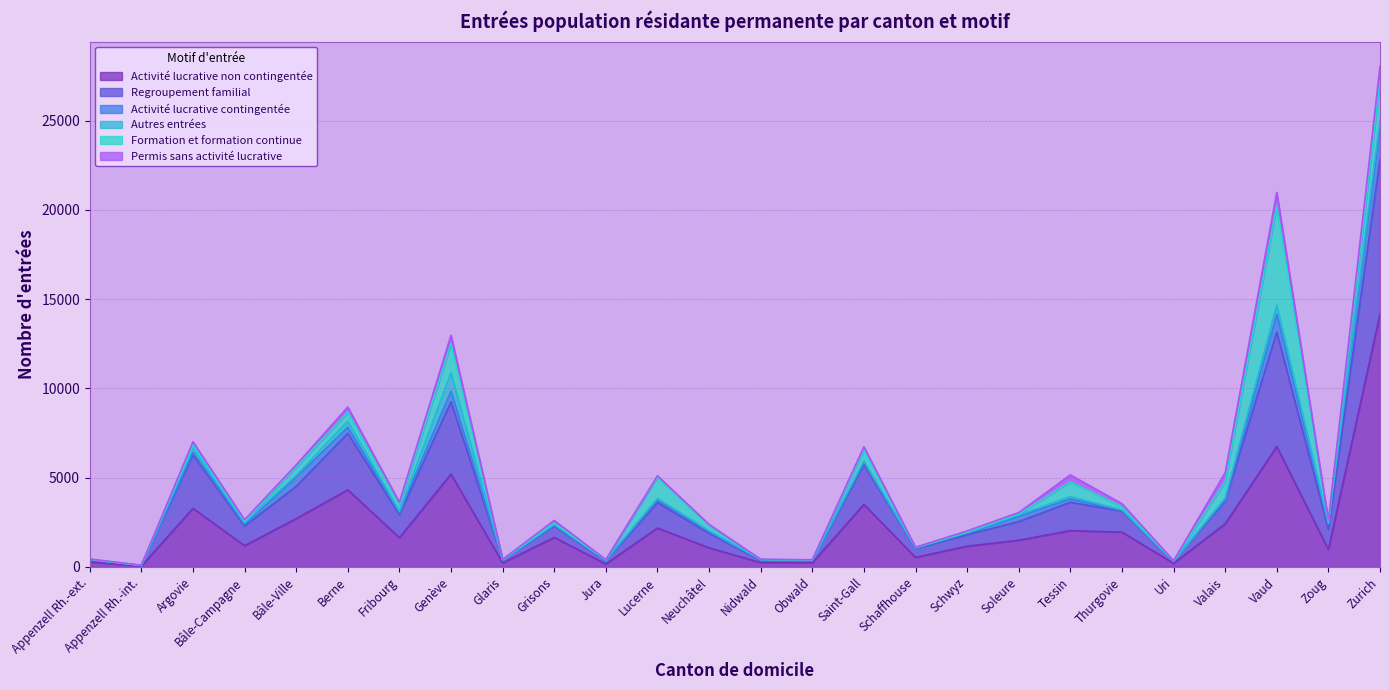

What is the label of the 4th point from the left?

Bâle-Campagne